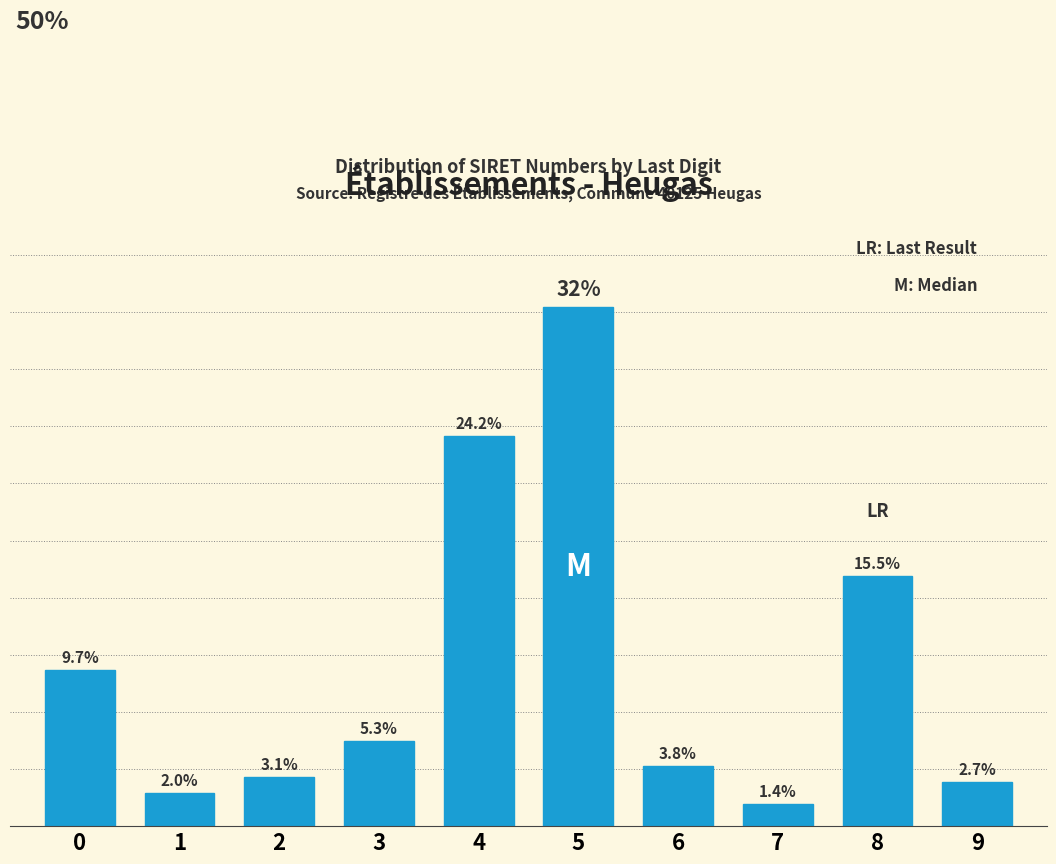

List the labels in order of value, smallest first.

7, 1, 9, 2, 6, 3, 0, 8, 4, 5